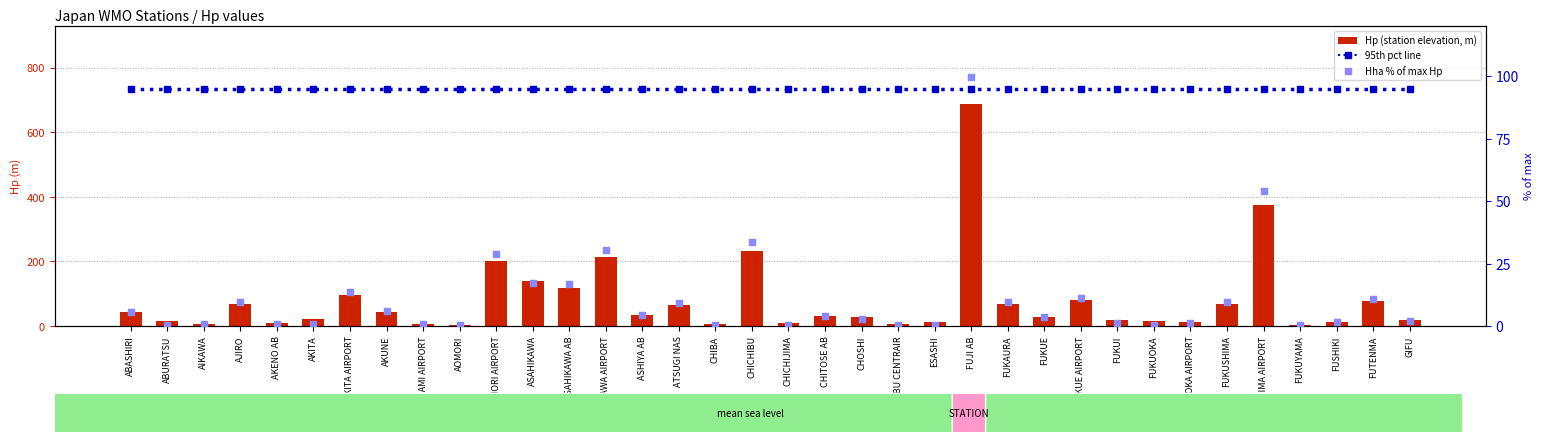

What is the total value across all series at FUKUYAMA?

98.5